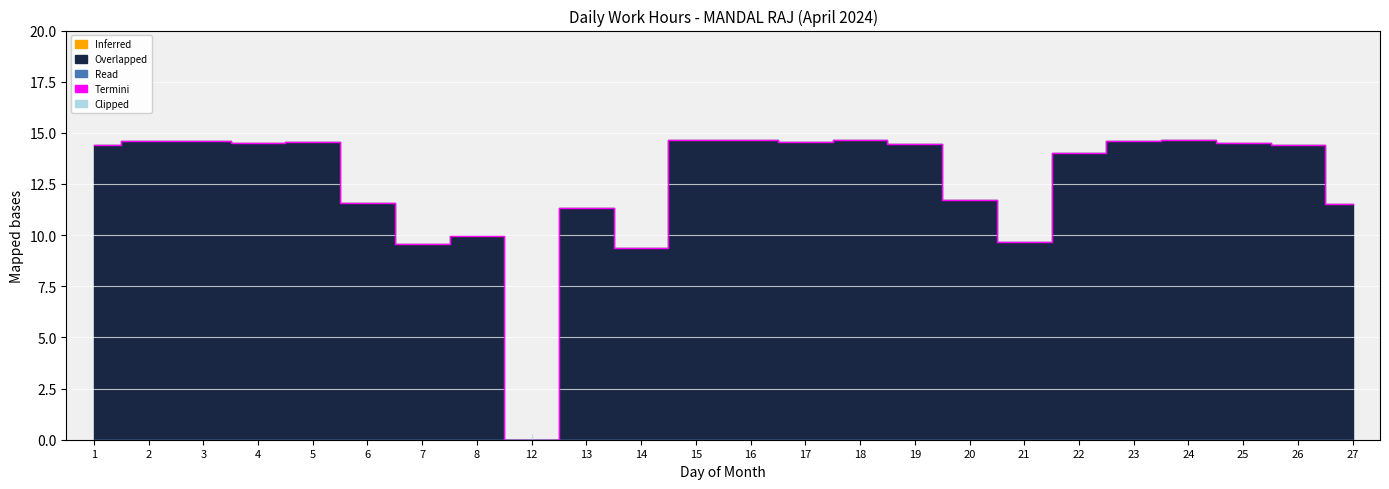

The value of Termini at 26 is 3.0. True or false?

False